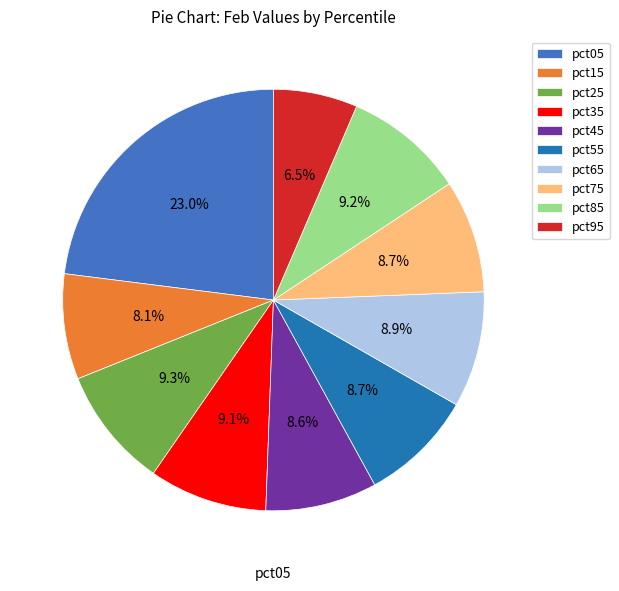

True or false: pct45 accounts for 9% of the total.

True